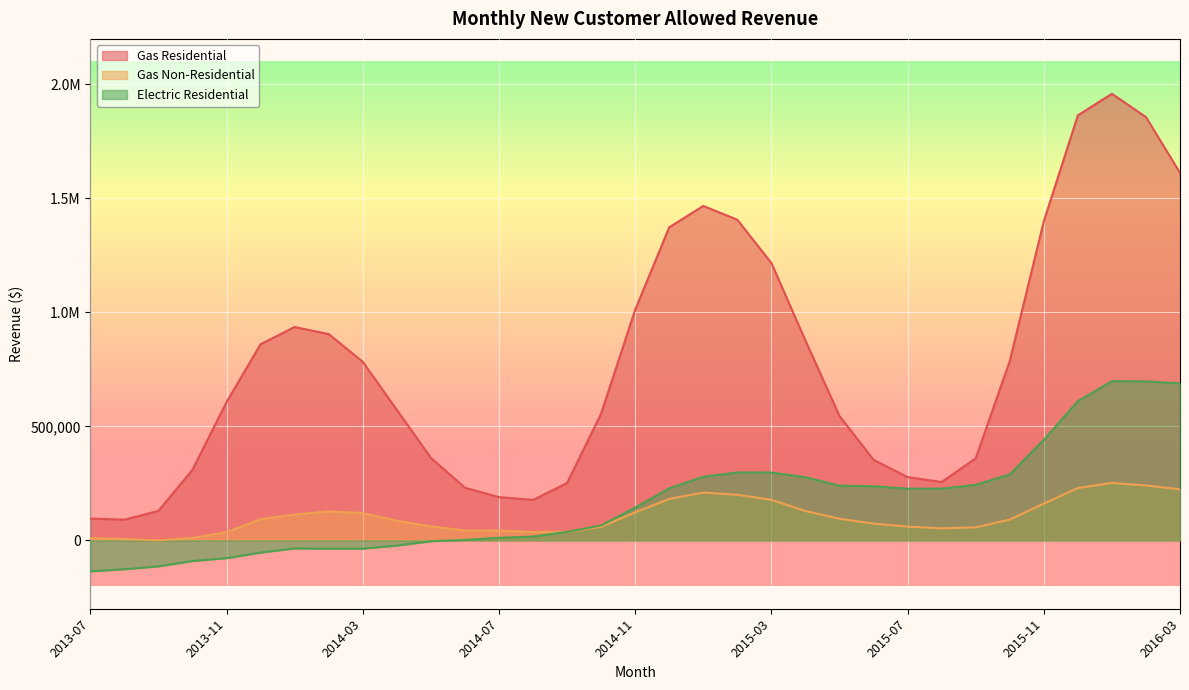

Reading left to right, list all the values displayed in this chart.

Gas Residential: 95820.0	90650.9	129152.6	309689.4	606633.3	860459.3	936040.8	904883.8	783290.2	572539.2	362364.3	230889.4	189734.7	177291.2	251399.4	555983.9	1011529.5	1373396.8	1467131.7	1406712.7	1216603.0	876661.2	545808.6	353167.4	277467.5	255878.1	359693.0	786321.7	1399590.8	1864531.2	1959354.8	1856971.7	1612538.9
Gas Non-Residential: 10217.5	5737.5	94.4	10404.0	35757.4	93224.1	113203.4	126992.4	119667.1	86155.4	61548.9	43192.2	42875.2	36715.1	36976.2	59442.8	122806.5	181698.0	209665.3	199937.0	177815.2	128830.8	94838.0	73499.6	60362.4	52584.9	57189.0	91068.3	161032.3	229648.6	252046.5	240851.1	223918.9
Electric Residential: -135865.1	-126792.6	-114107.7	-90509.9	-78142.9	-53573.4	-35325.0	-36693.6	-36446.9	-22992.0	-3780.3	1817.6	11183.7	16765.4	37255.9	65425.9	143791.3	228185.1	279056.6	297797.3	297502.8	277008.6	239977.7	237482.6	226731.9	226885.9	243528.9	289104.1	440778.2	610573.1	698218.4	697619.6	688798.2